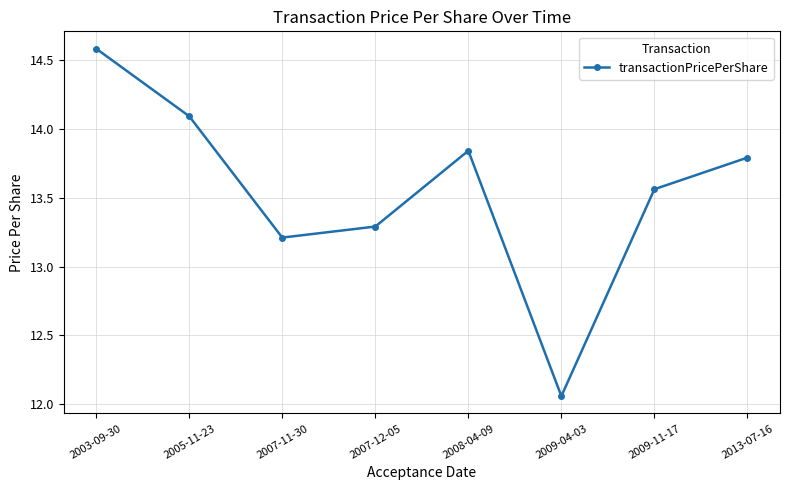

What is the difference between the second highest and minimum values?

2.0